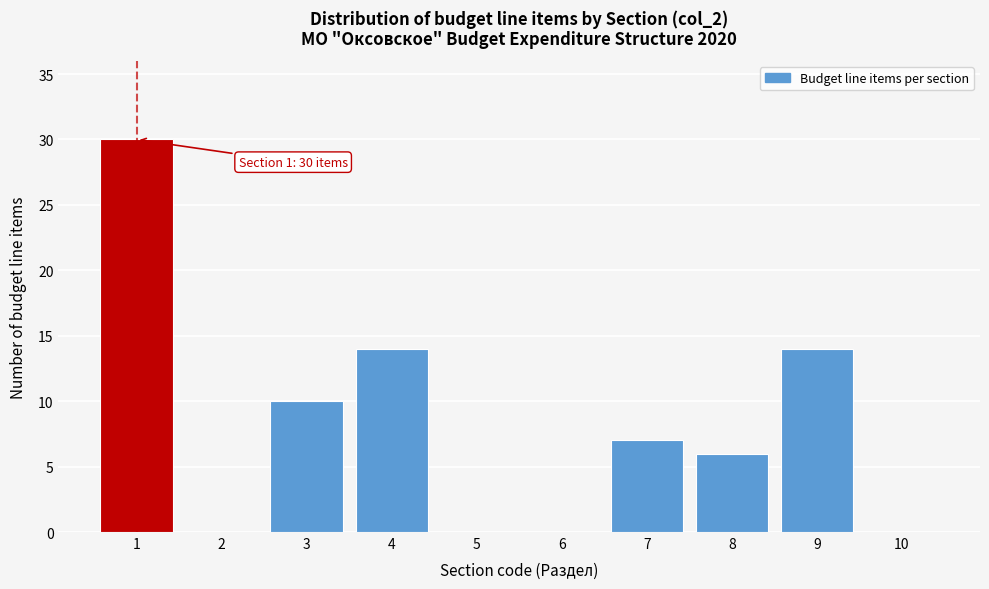

Over which range of the x-axis is the bar tallest?

0.5 to 1.5